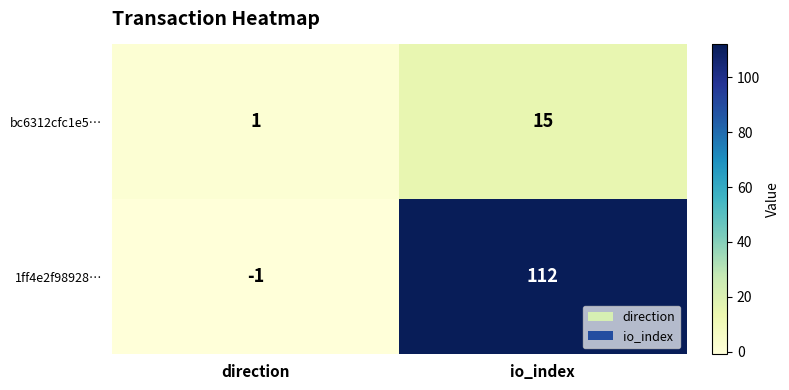

The bc6312cfc1e5… series shows 2 at direction. True or false?

False